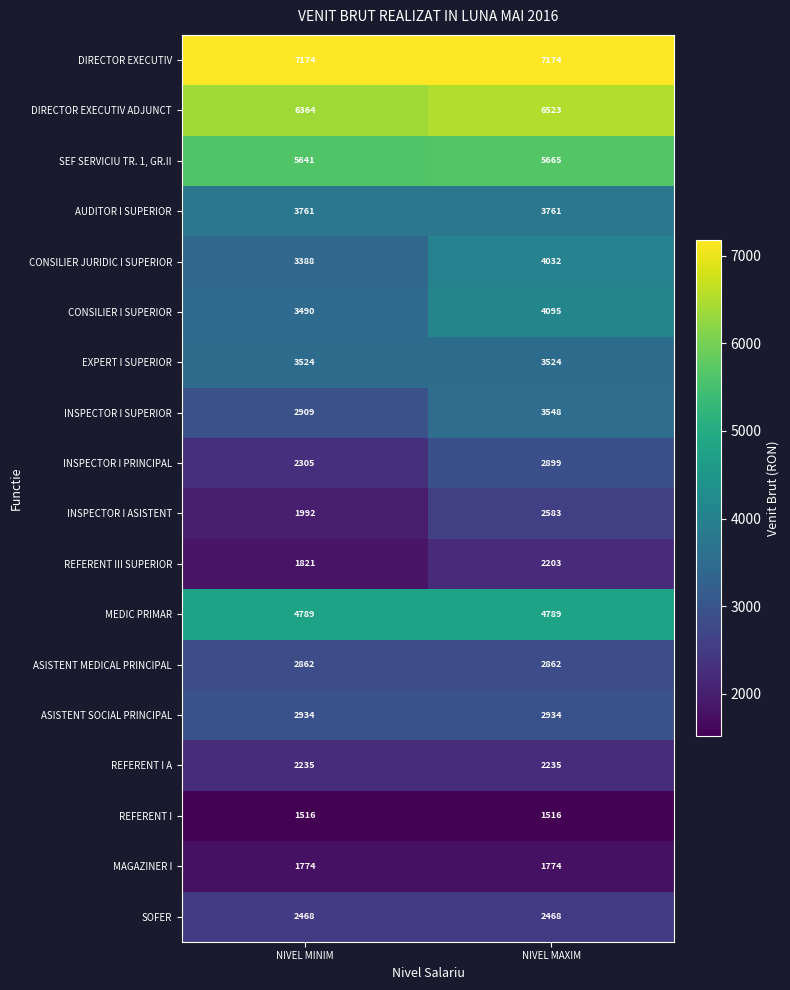

The SEF SERVICIU TR. 1, GR.II series shows 8208 at NIVEL MAXIM. True or false?

False